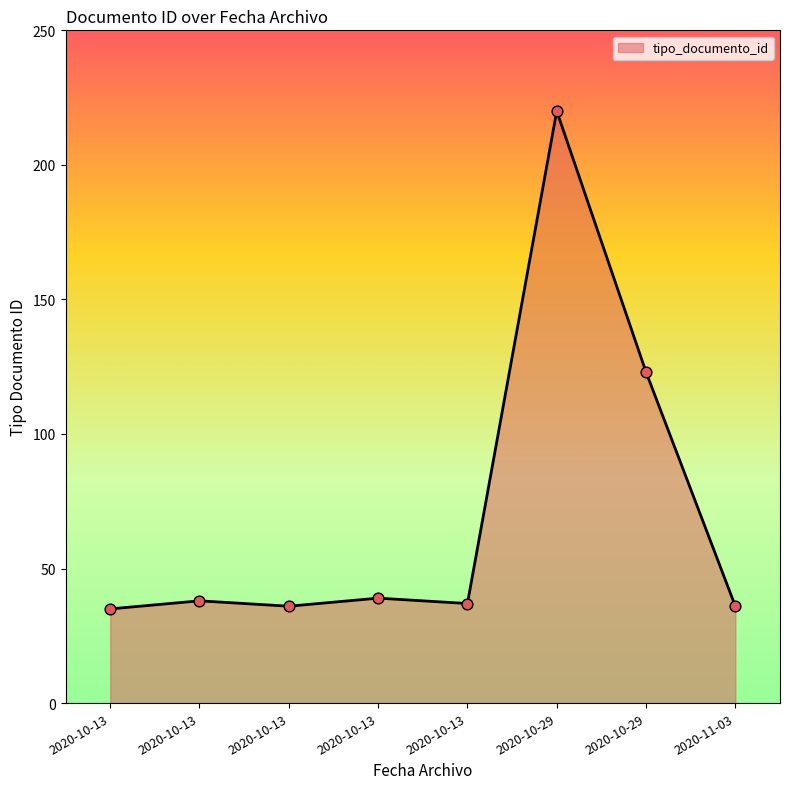

How many series are shown in this chart?

1